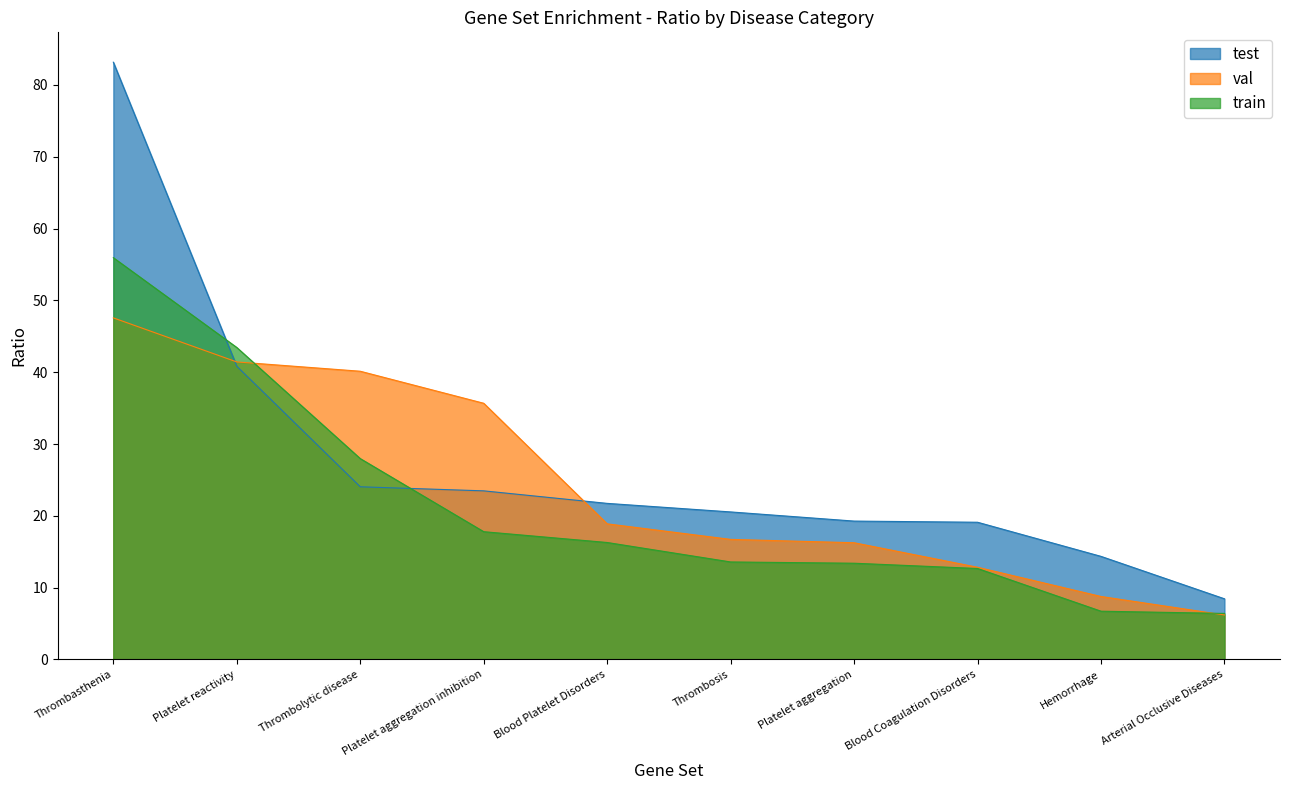

What is the approximate value of val at Blood Platelet Disorders?

18.9